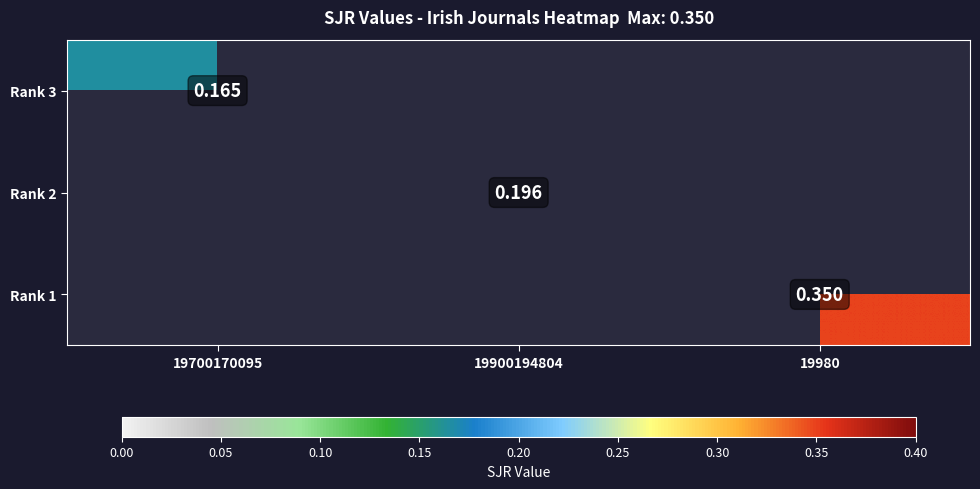

The Rank 3 series shows 0.2 at 19700170095. True or false?

False